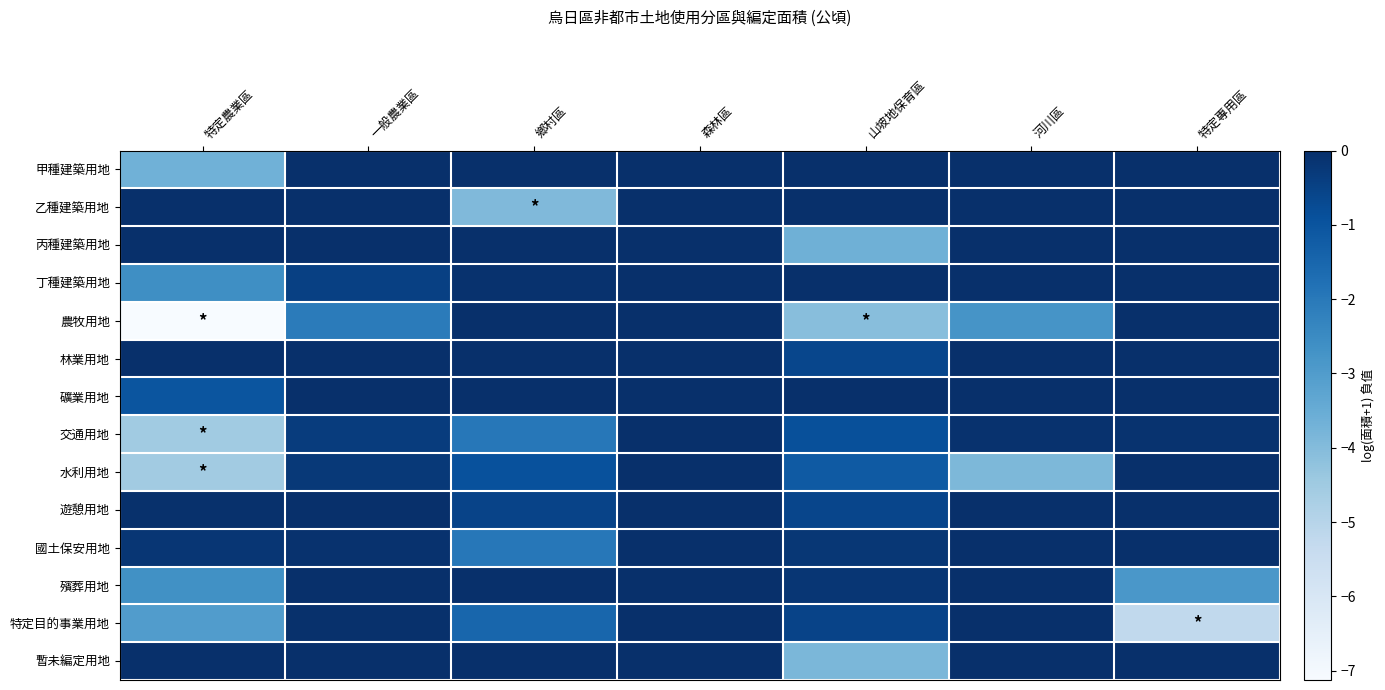

Reading left to right, extract all data points from this chart.

甲種建築用地: 特定農業區=-3.7	一般農業區=-0.0	鄉村區=-0.0	森林區=-0.0	山坡地保育區=-0.0	河川區=-0.0	特定專用區=-0.0
乙種建築用地: 特定農業區=-0.0	一般農業區=-0.0	鄉村區=-3.9	森林區=-0.0	山坡地保育區=-0.0	河川區=-0.0	特定專用區=-0.0
丙種建築用地: 特定農業區=-0.0	一般農業區=-0.0	鄉村區=-0.0	森林區=-0.0	山坡地保育區=-3.6	河川區=-0.0	特定專用區=-0.0
丁種建築用地: 特定農業區=-2.6	一般農業區=-0.5	鄉村區=-0.1	森林區=-0.0	山坡地保育區=-0.0	河川區=-0.0	特定專用區=-0.0
農牧用地: 特定農業區=-7.1	一般農業區=-2.1	鄉村區=-0.0	森林區=-0.0	山坡地保育區=-4.1	河川區=-2.8	特定專用區=-0.0
林業用地: 特定農業區=-0.0	一般農業區=-0.0	鄉村區=-0.0	森林區=-0.0	山坡地保育區=-0.6	河川區=-0.0	特定專用區=-0.0
礦業用地: 特定農業區=-1.0	一般農業區=-0.0	鄉村區=-0.0	森林區=-0.0	山坡地保育區=-0.0	河川區=-0.0	特定專用區=-0.0
交通用地: 特定農業區=-4.5	一般農業區=-0.3	鄉村區=-2.0	森林區=-0.0	山坡地保育區=-0.9	河川區=-0.1	特定專用區=-0.1
水利用地: 特定農業區=-4.6	一般農業區=-0.3	鄉村區=-0.9	森林區=-0.0	山坡地保育區=-1.2	河川區=-3.9	特定專用區=-0.0
遊憩用地: 特定農業區=-0.0	一般農業區=-0.0	鄉村區=-0.5	森林區=-0.0	山坡地保育區=-0.6	河川區=-0.0	特定專用區=-0.0
國土保安用地: 特定農業區=-0.2	一般農業區=-0.1	鄉村區=-2.0	森林區=-0.0	山坡地保育區=-0.2	河川區=-0.0	特定專用區=-0.0
殯葬用地: 特定農業區=-2.7	一般農業區=-0.0	鄉村區=-0.0	森林區=-0.0	山坡地保育區=-0.2	河川區=-0.0	特定專用區=-2.8
特定目的事業用地: 特定農業區=-3.0	一般農業區=-0.0	鄉村區=-1.5	森林區=-0.0	山坡地保育區=-0.5	河川區=-0.0	特定專用區=-5.3
暫未編定用地: 特定農業區=-0.0	一般農業區=-0.0	鄉村區=-0.0	森林區=-0.0	山坡地保育區=-3.8	河川區=-0.0	特定專用區=-0.0